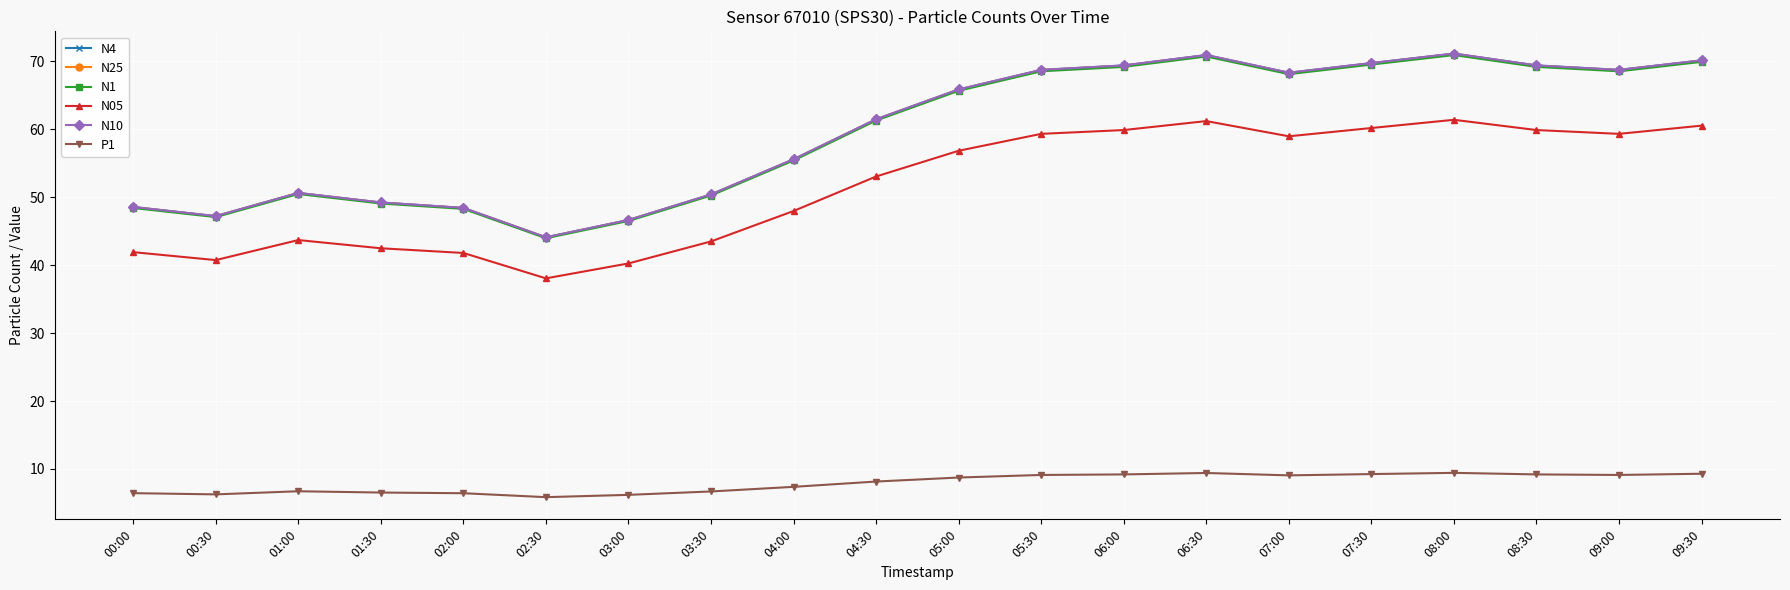

How many lines are shown in the chart?

6